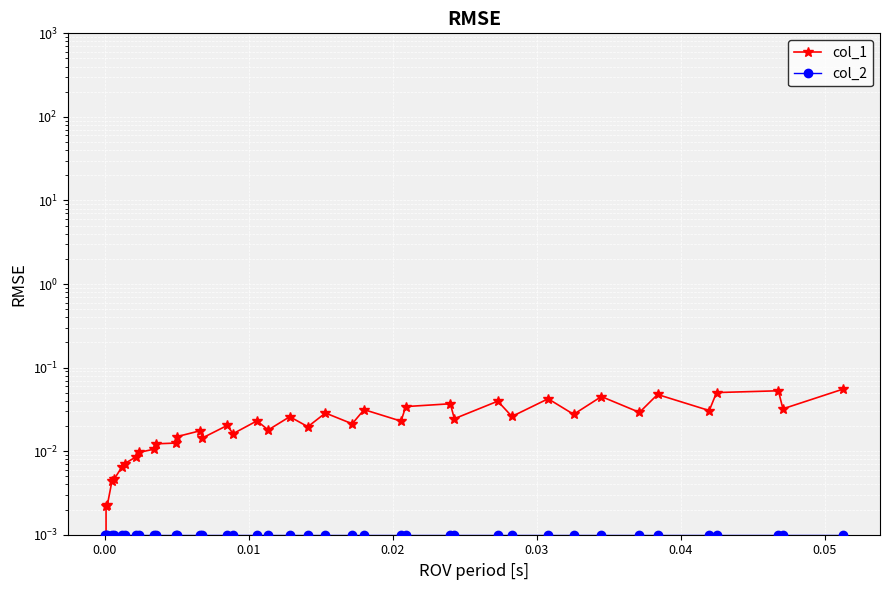

How many values in col_1 are above zero?

39